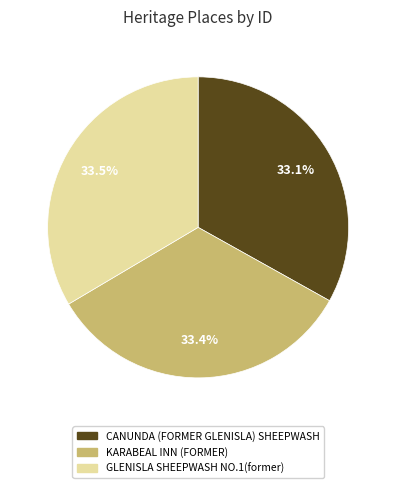

Do GLENISLA SHEEPWASH NO.1(former) and CANUNDA (FORMER GLENISLA) SHEEPWASH together represent more than half of the pie?

Yes